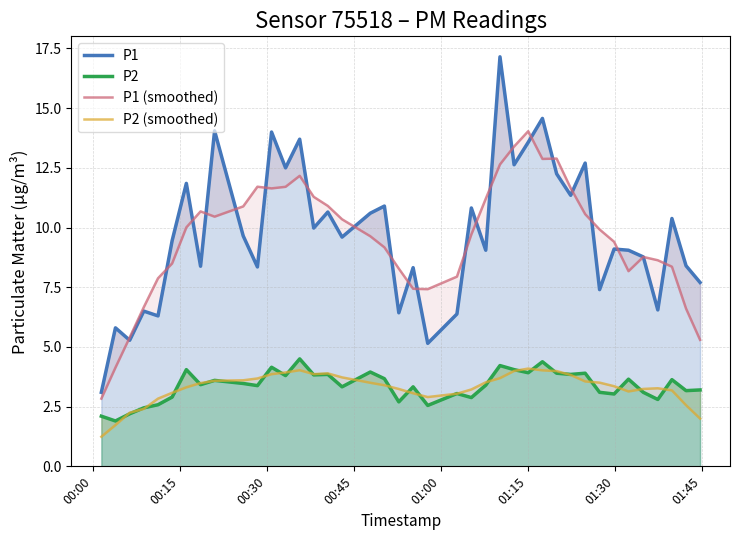

The value of P1 at 22 is 2.8. True or false?

False